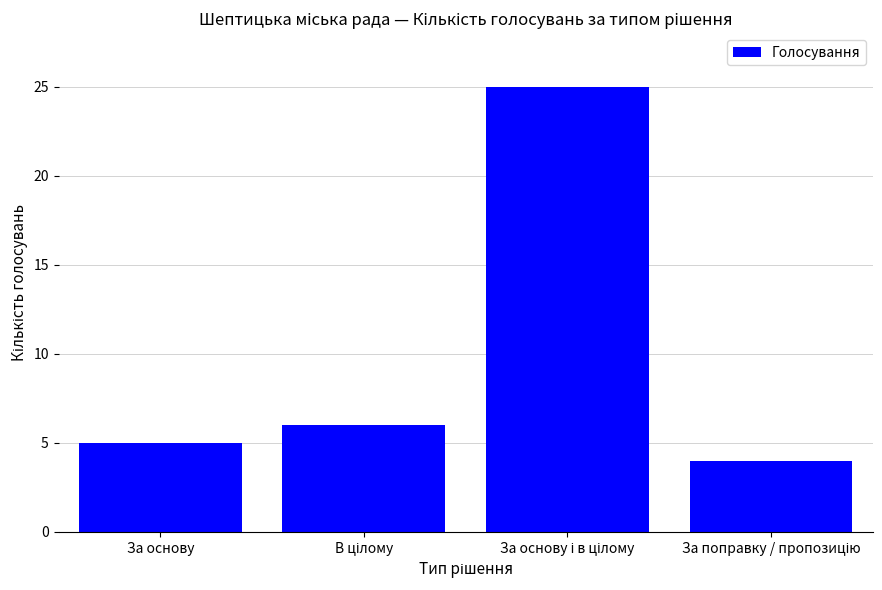

What is the difference between the maximum and second lowest values?

20